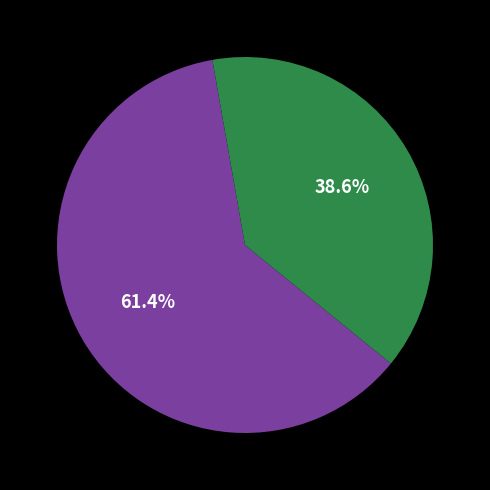

Is there a majority slice in this chart?

Yes